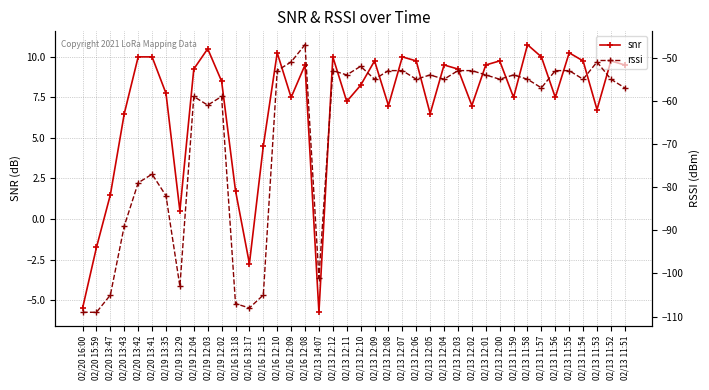

The rssi series shows -47.0 at 02/16 12:08. True or false?

True